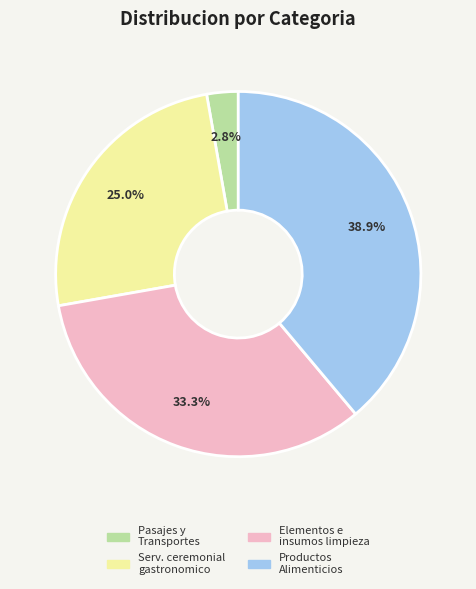

Count the number of slices in the pie.

4